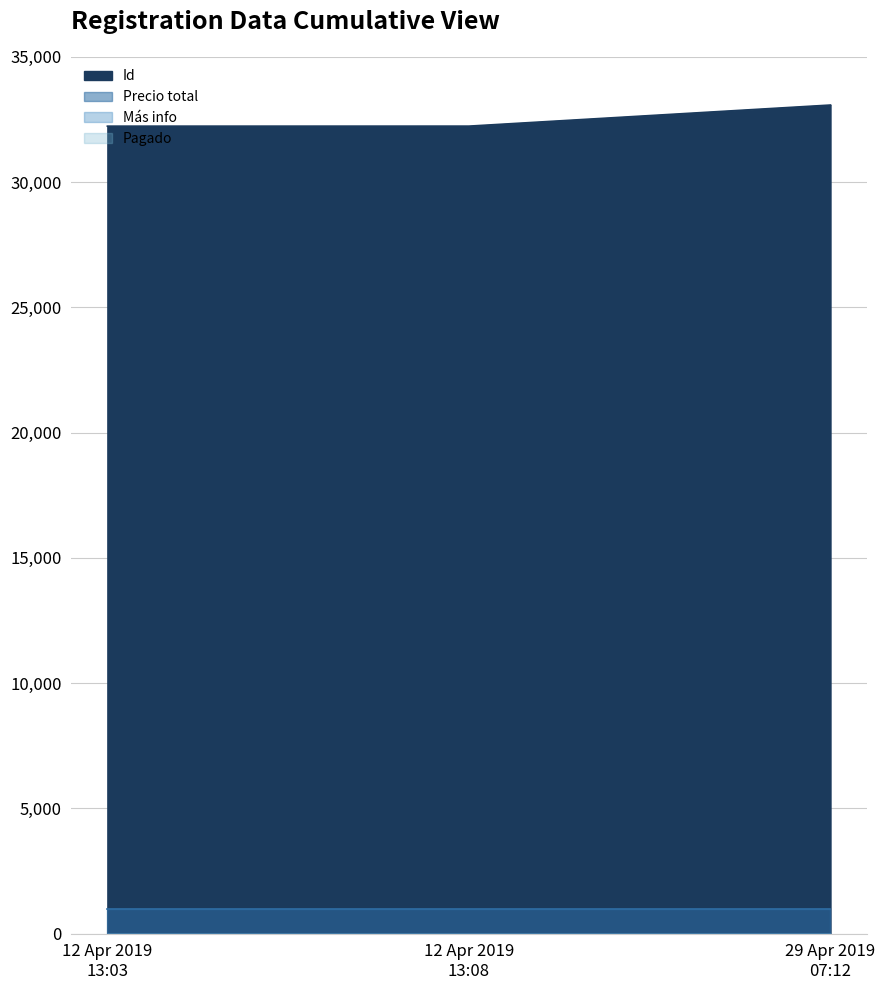

What is the value of the Id point at the 2nd from the left?

32232